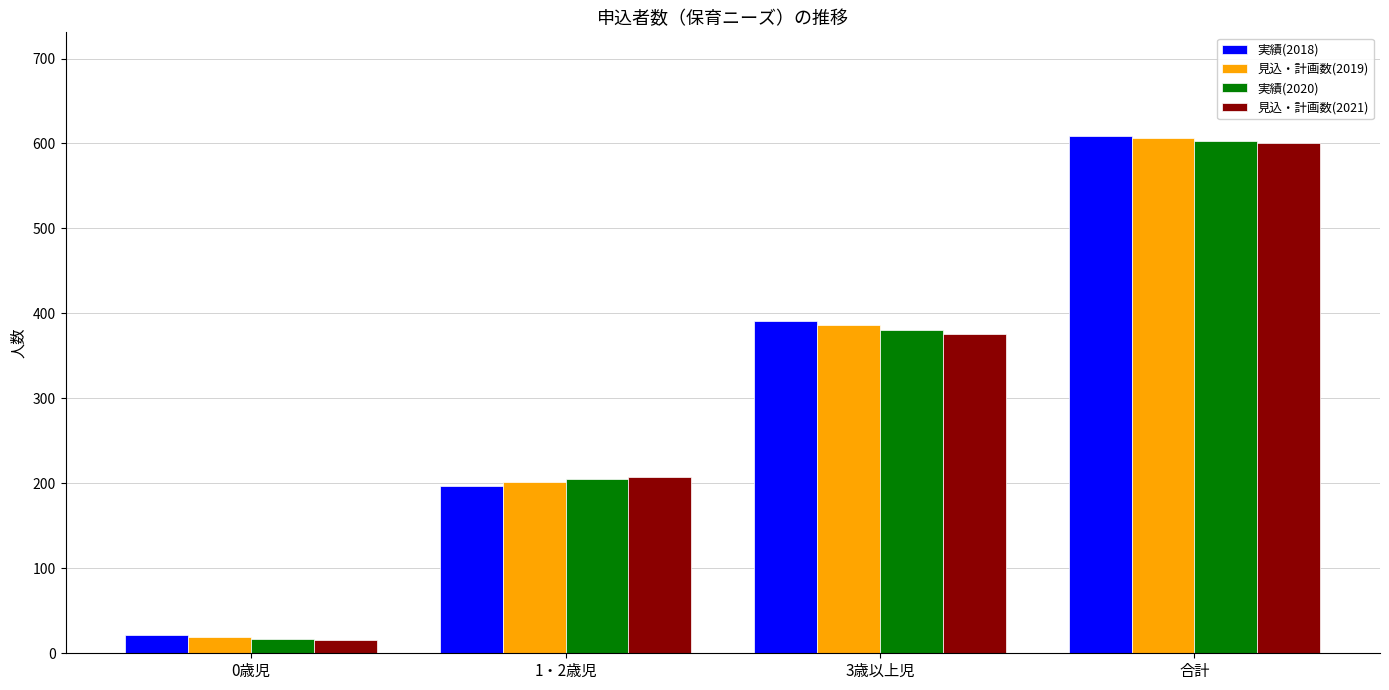

How many distinct data groups are displayed?

4